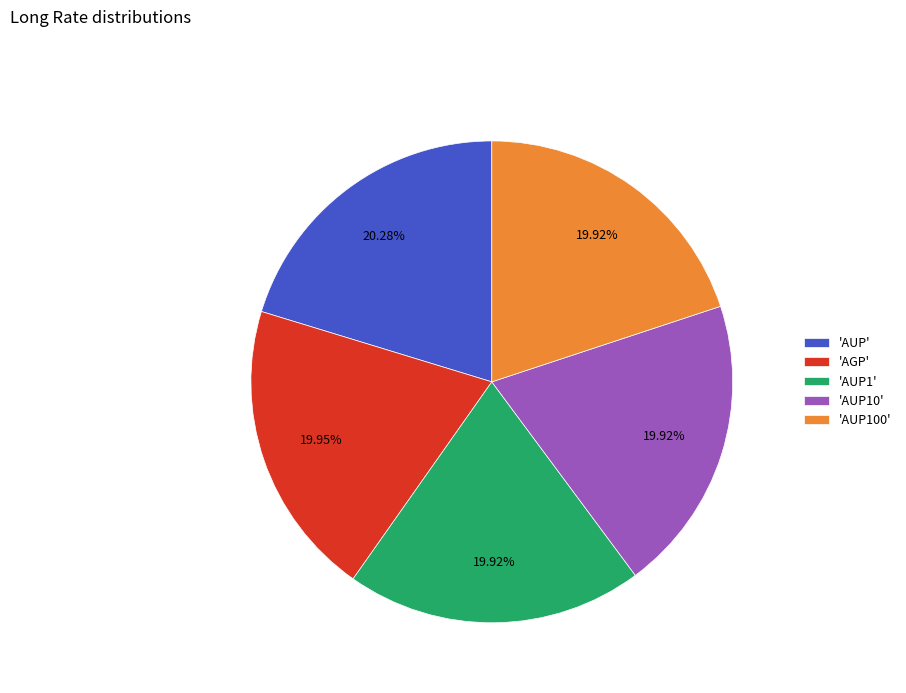

Is 'AUP' the majority of the pie?

No